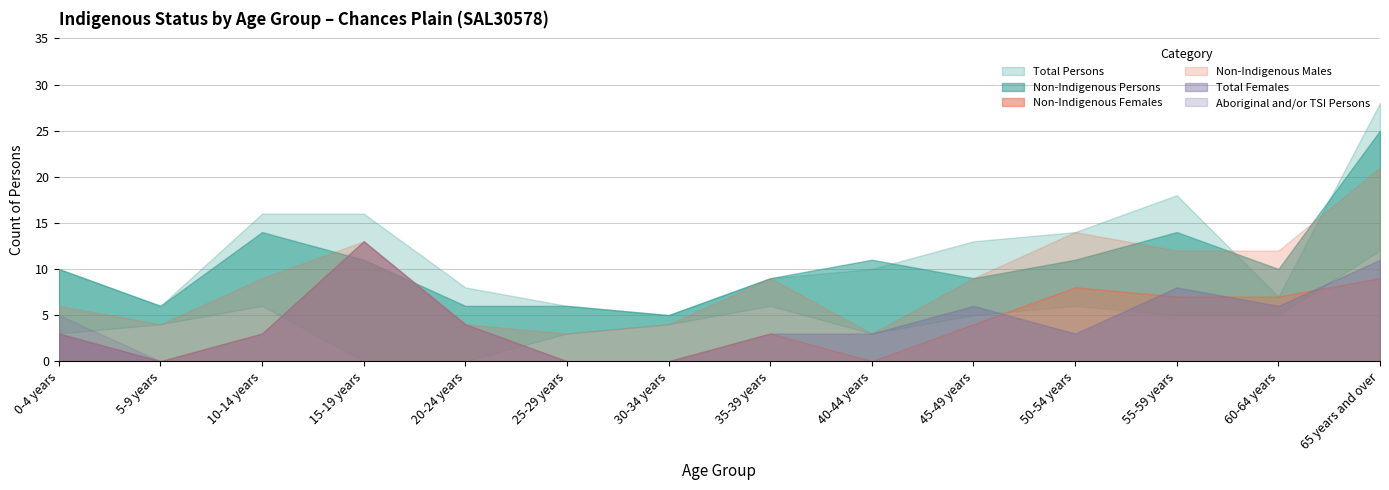

What is the total value across all series at 60-64 years?

35